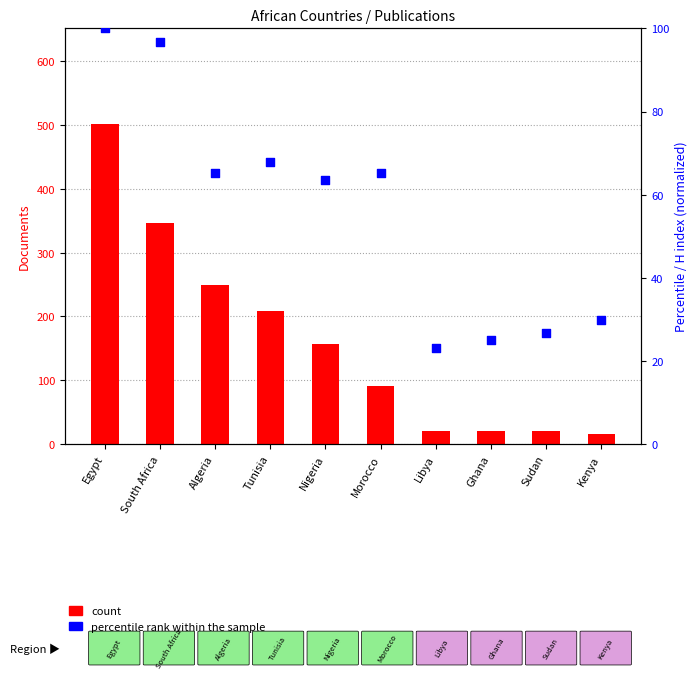

At how many categories does at least one series exceed 103?

5